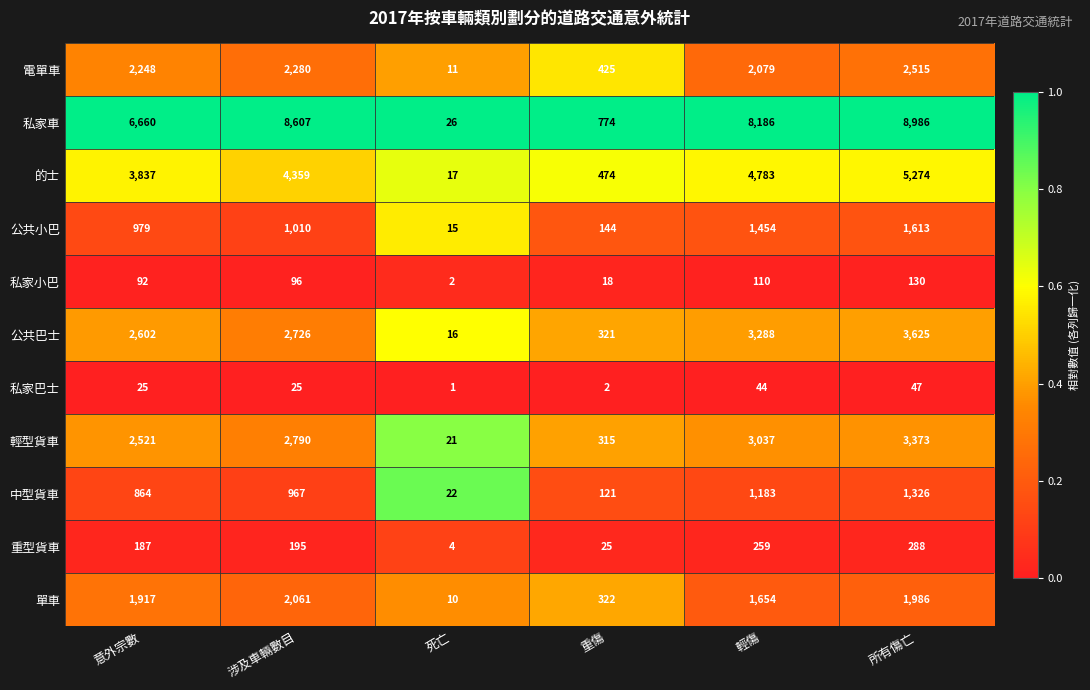

Which series has the largest total across all categories?

私家車